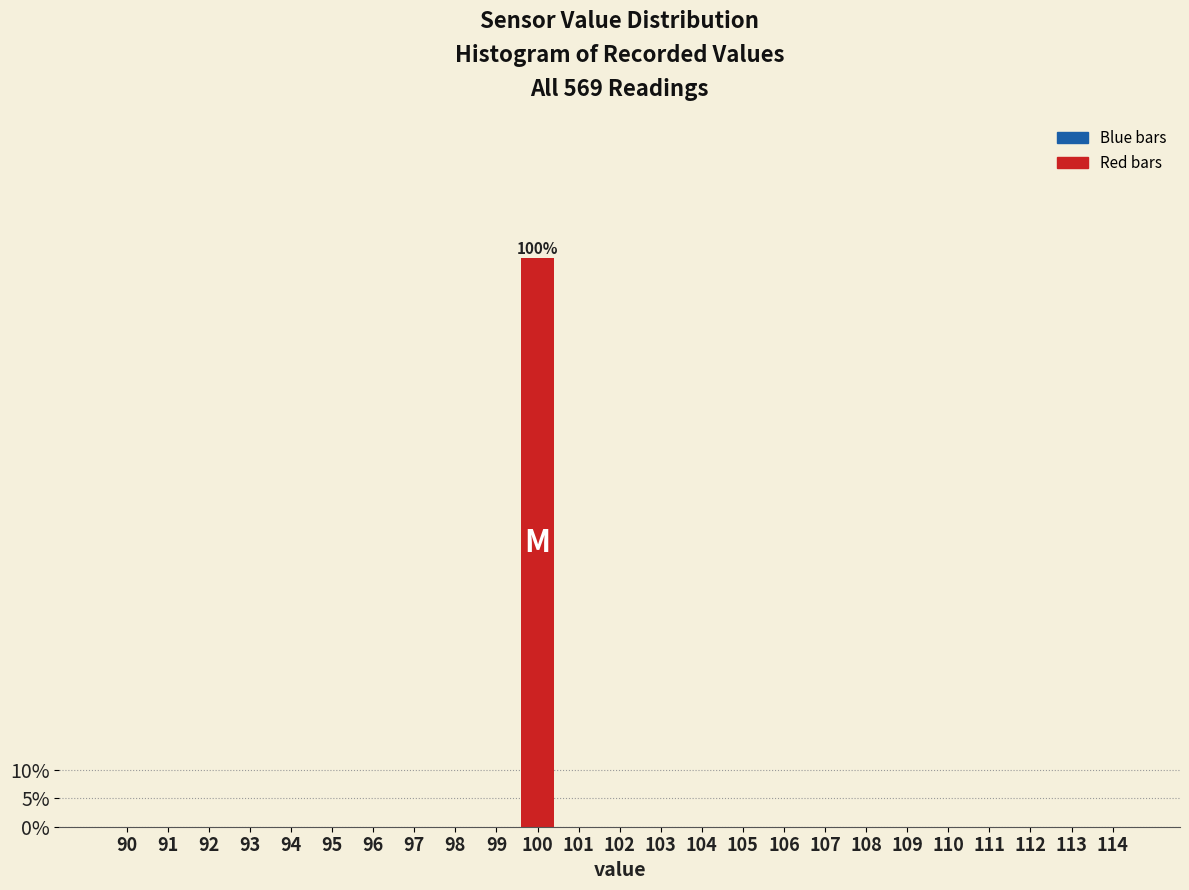

Reading left to right, what are all the values shown in this chart?

90=0	91=0	92=0	93=0	94=0	95=0	96=0	97=0	98=0	99=0	100=100	101=0	102=0	103=0	104=0	105=0	106=0	107=0	108=0	109=0	110=0	111=0	112=0	113=0	114=0